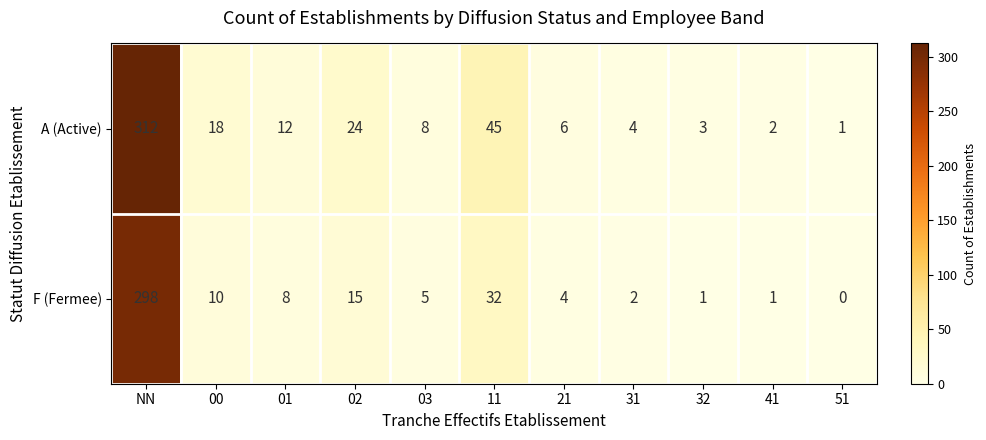

Reading left to right, what are all the values shown in this chart?

A (Active): 312	18	12	24	8	45	6	4	3	2	1
F (Fermee): 298	10	8	15	5	32	4	2	1	1	0